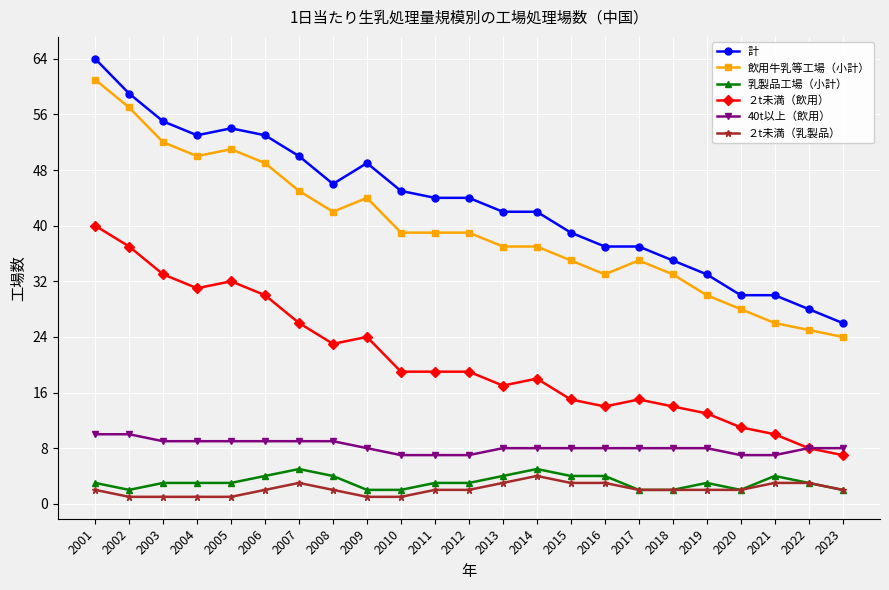

What is the average value of the 計 series?

43